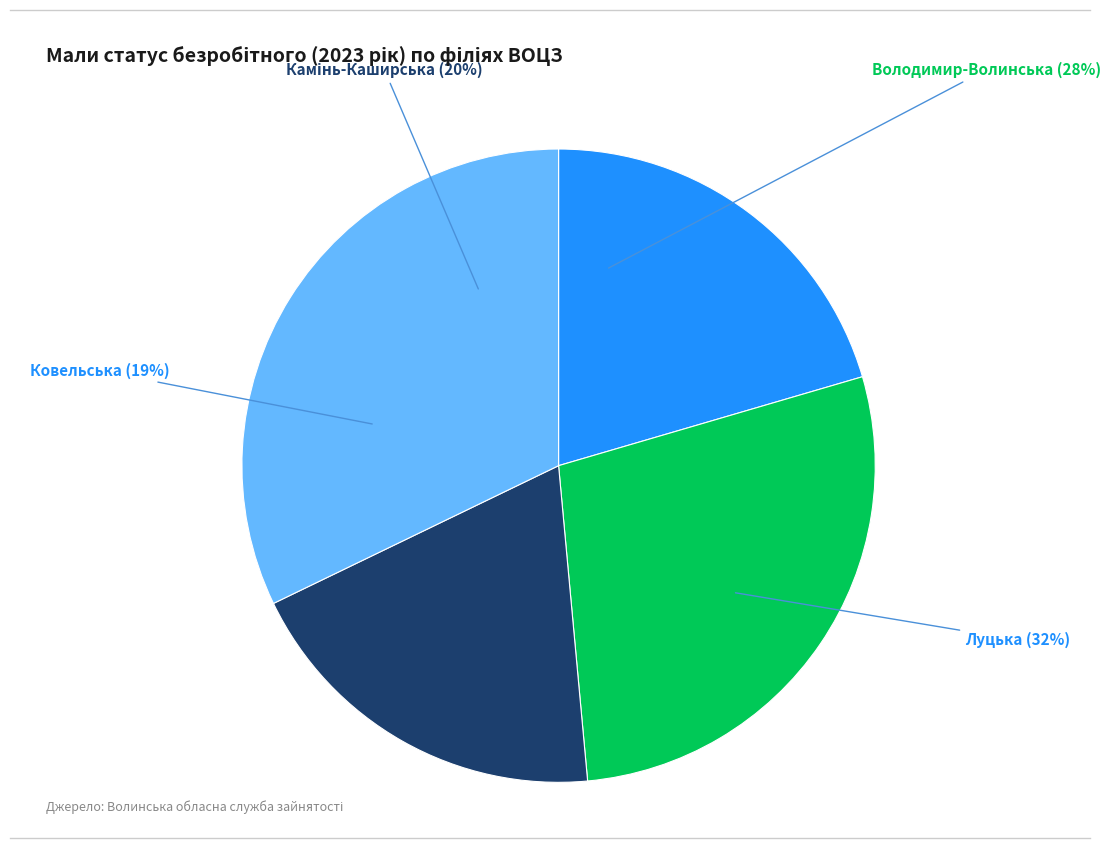

Which category has the biggest portion of the pie?

Луцька філія ВОЦЗ